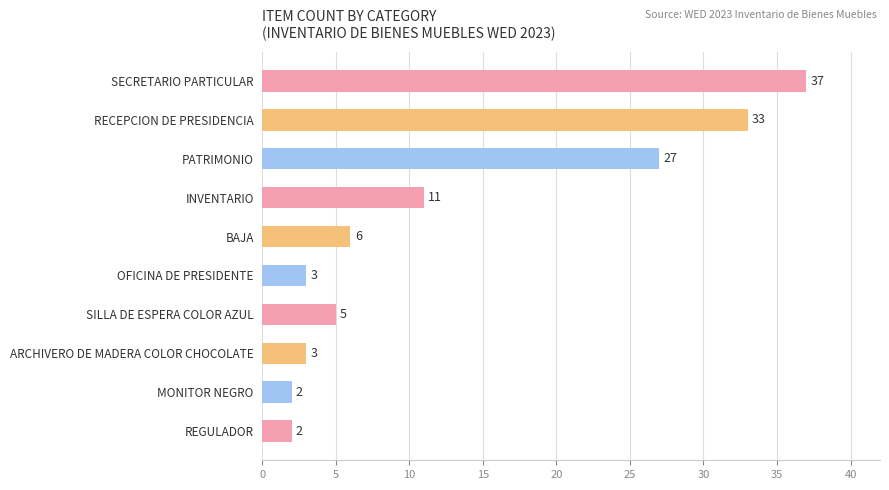

Count the number of categories in the chart.

10